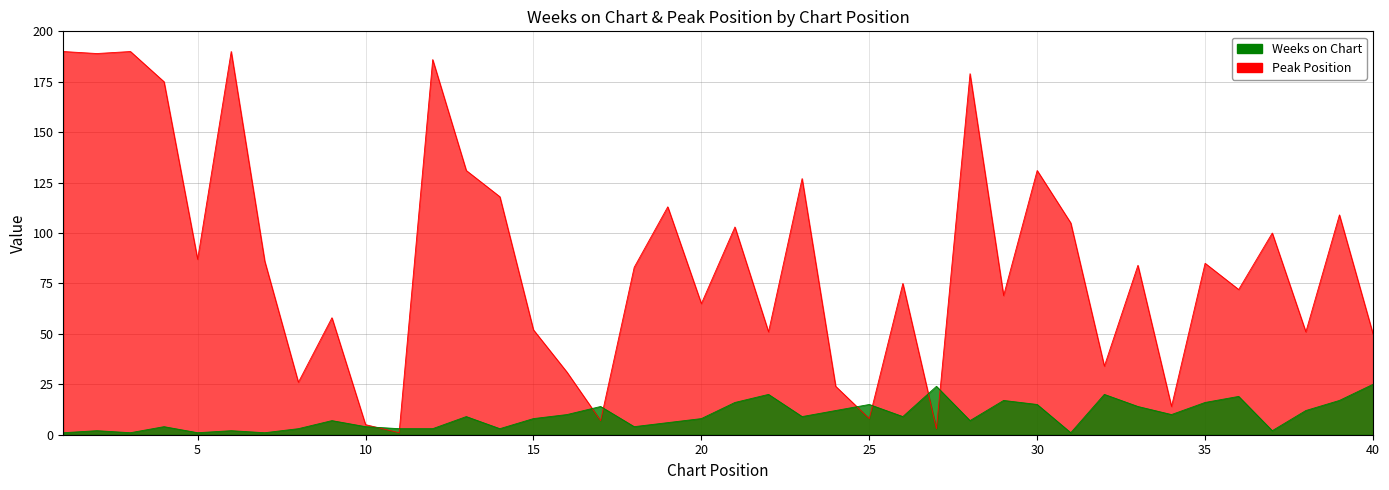

At how many categories does at least one series exceed 26?

32